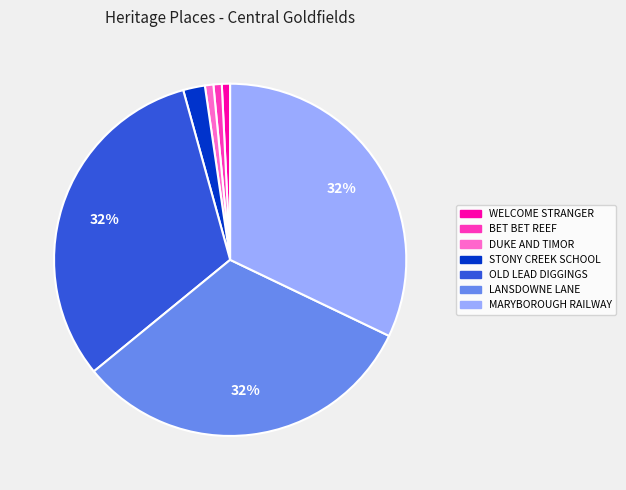

Is there any slice that represents more than half of the pie?

No